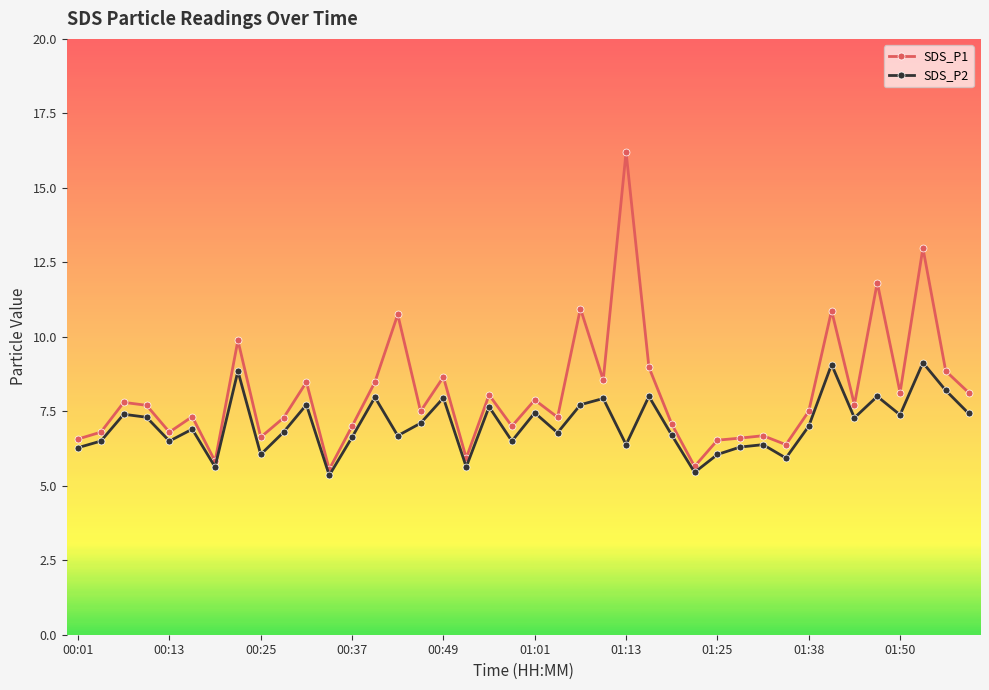

What is the difference between the maximum and minimum values in the SDS_P2 series?

3.8